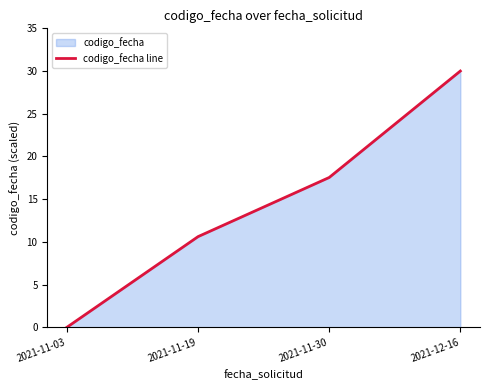

The chart shows a value of 17.5 at 2021-11-30. True or false?

True